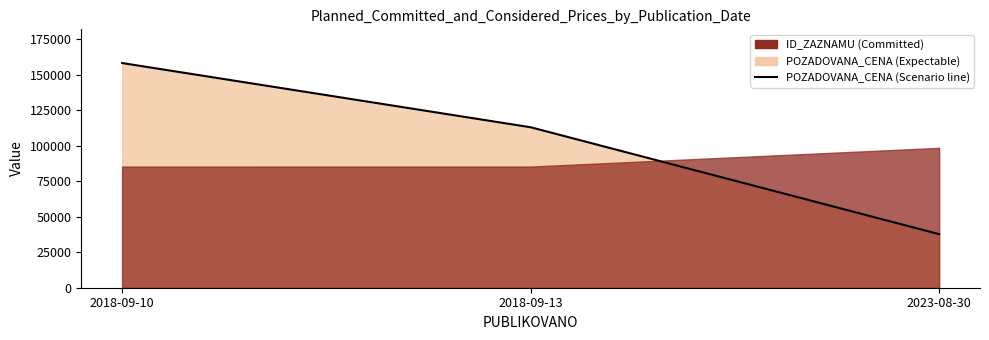

Rank the categories by value from highest to lowest.

2018-09-10, 2018-09-13, 2023-08-30